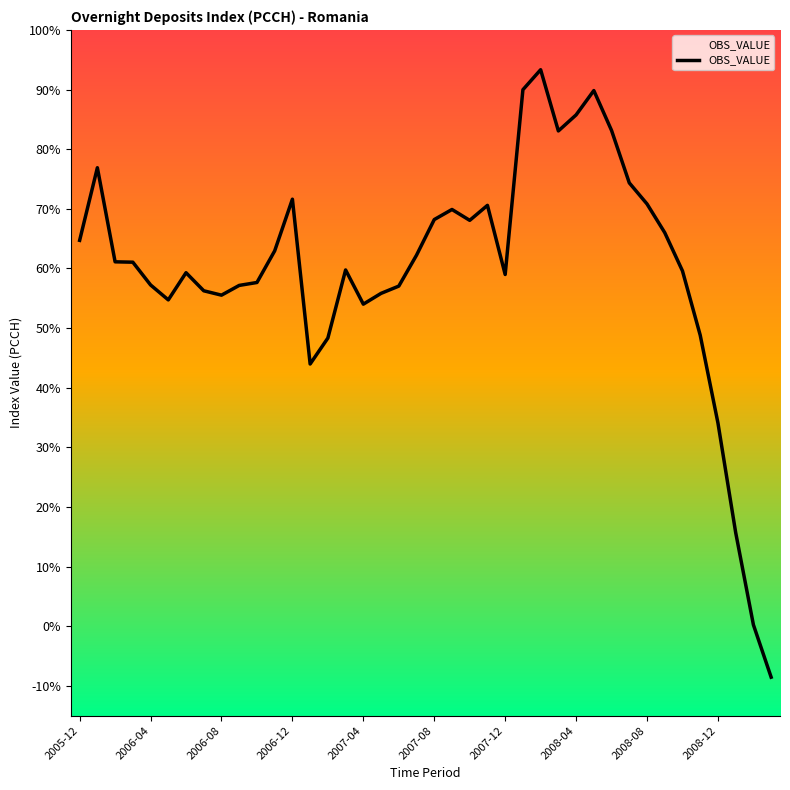

Reading right to left, extract all data points from this chart.

-8.5	0.2	15.7	34.1	48.8	59.6	66.0	70.8	74.4	83.1	89.8	85.8	83.1	93.3	90.0	59.0	70.6	68.1	69.9	68.2	62.2	57.0	55.8	54.0	59.7	48.3	44.0	71.6	62.9	57.6	57.2	55.5	56.3	59.3	54.7	57.2	61.0	61.1	76.9	64.7